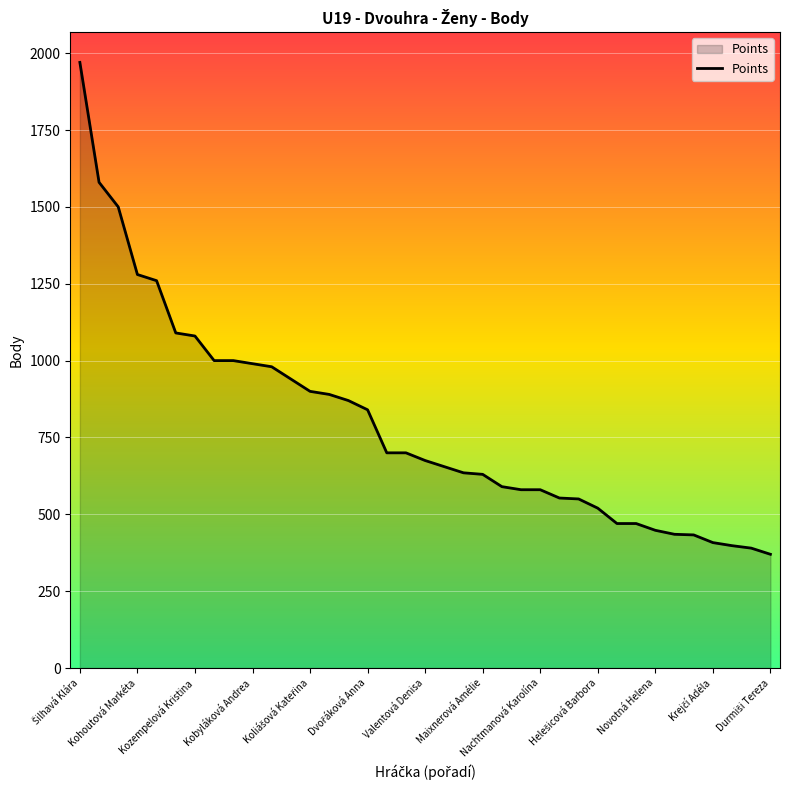

What is the difference between the maximum and minimum values?

1600